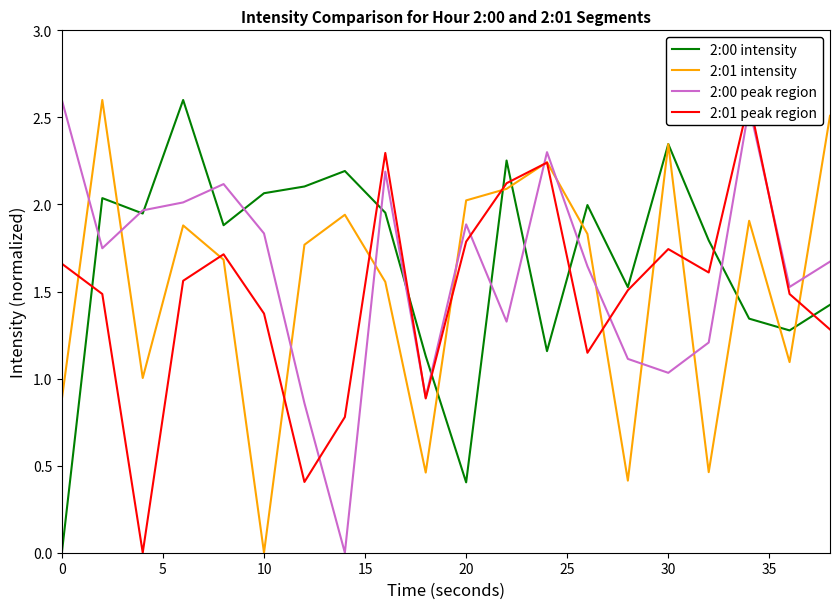

The 2:00 peak region series shows 2.7 at 20. True or false?

False